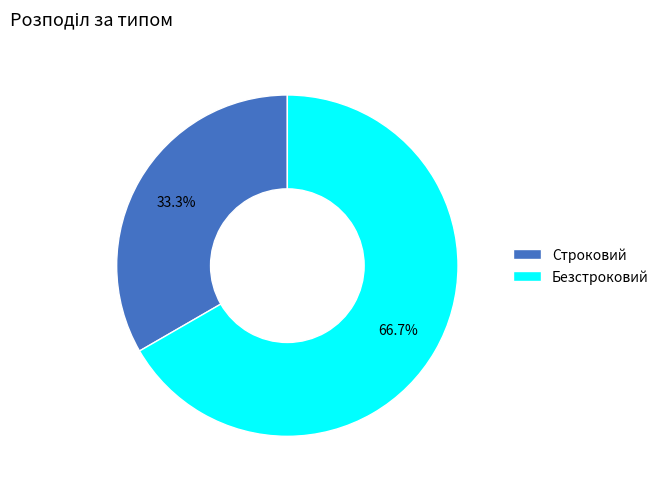

Which category has the biggest portion of the pie?

Безстроковий